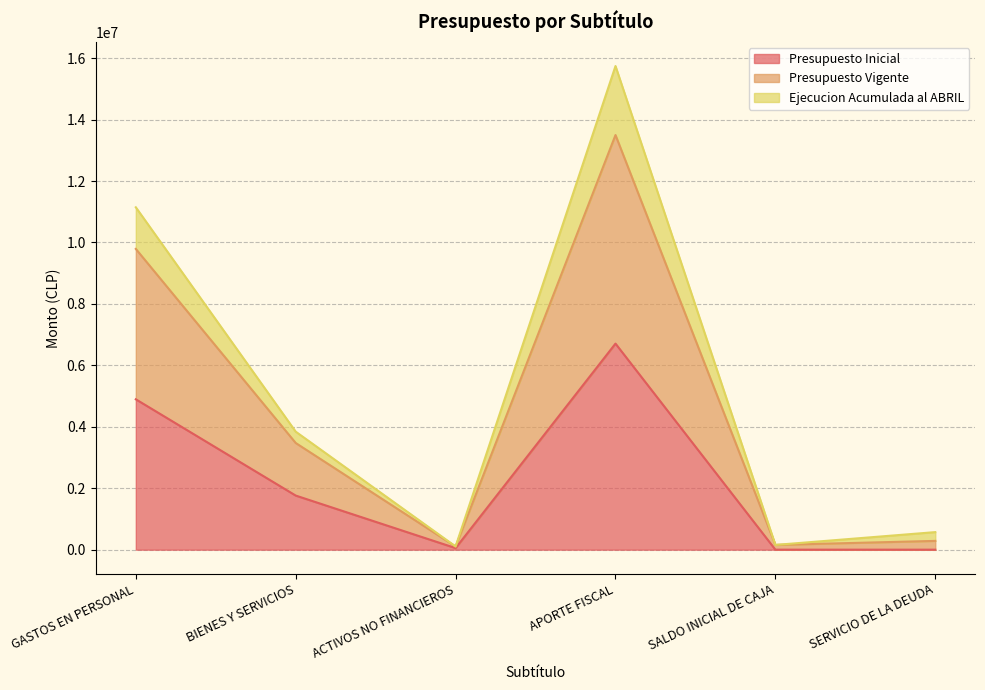

Is it true that Presupuesto Inicial equals 2 at SERVICIO DE LA DEUDA?

False